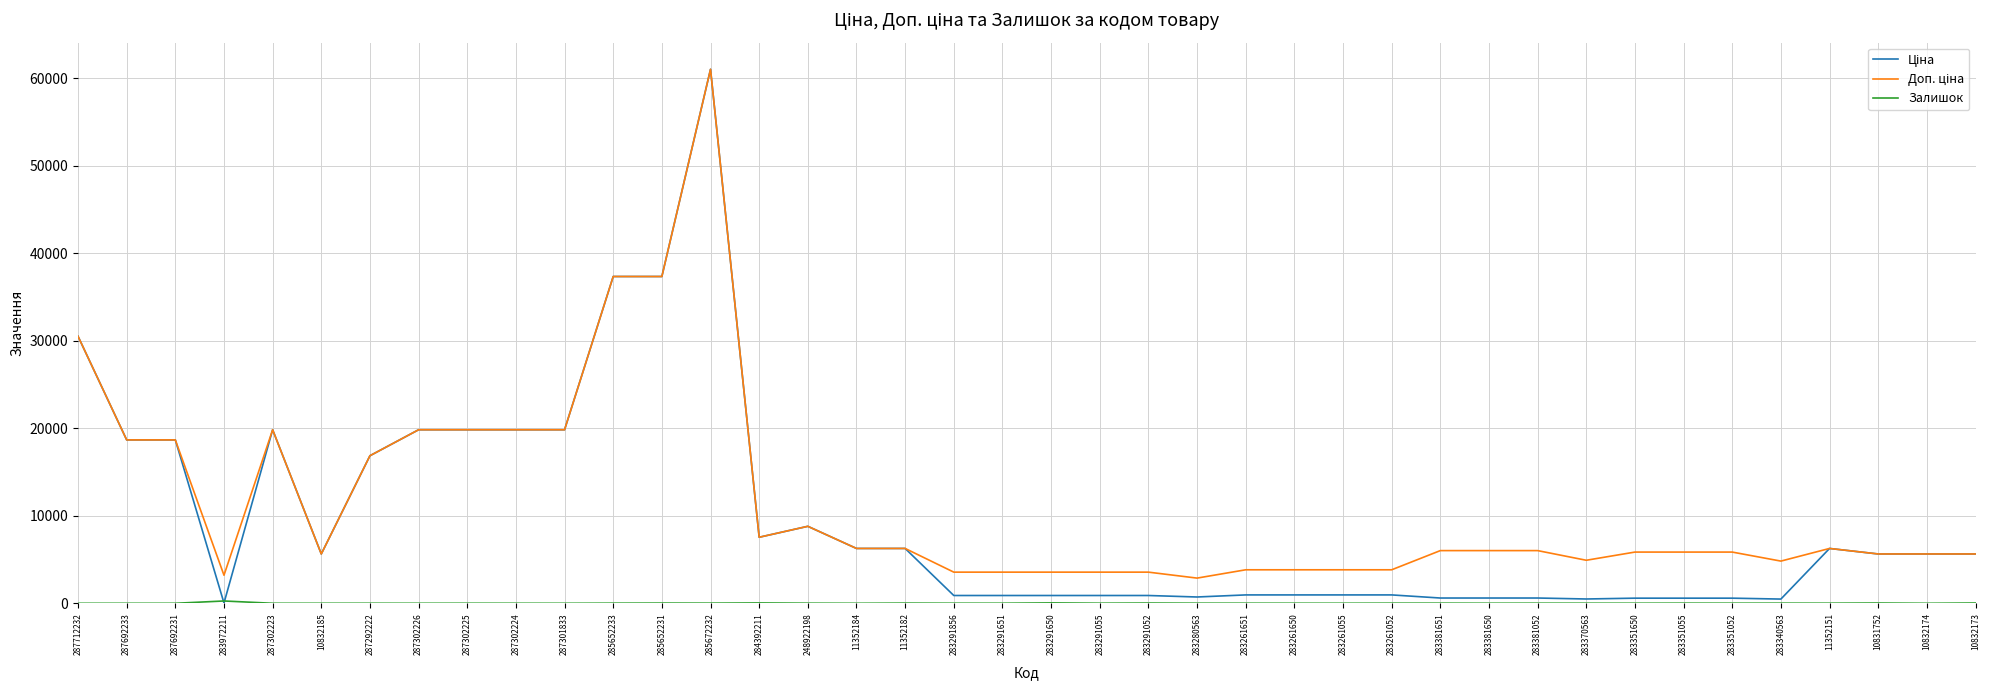

At which category is the sum across all series the highest?

285672232